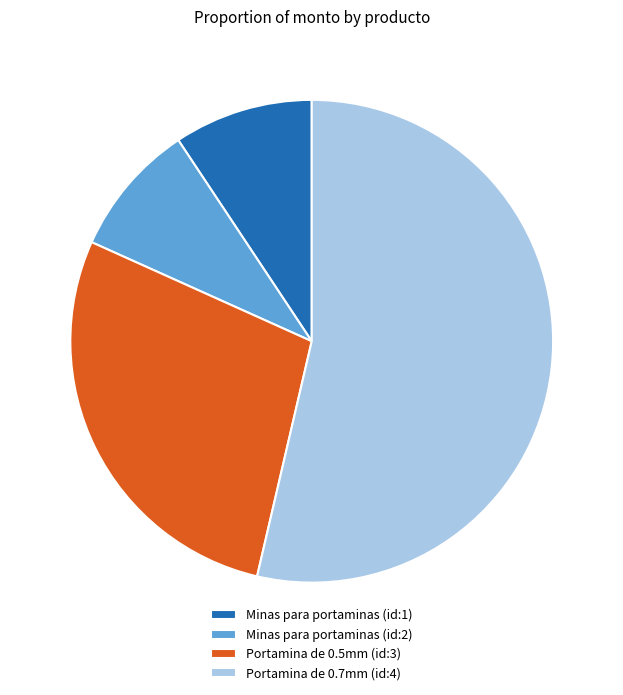

Which category has the biggest portion of the pie?

Portamina de 0.7mm (id:4)